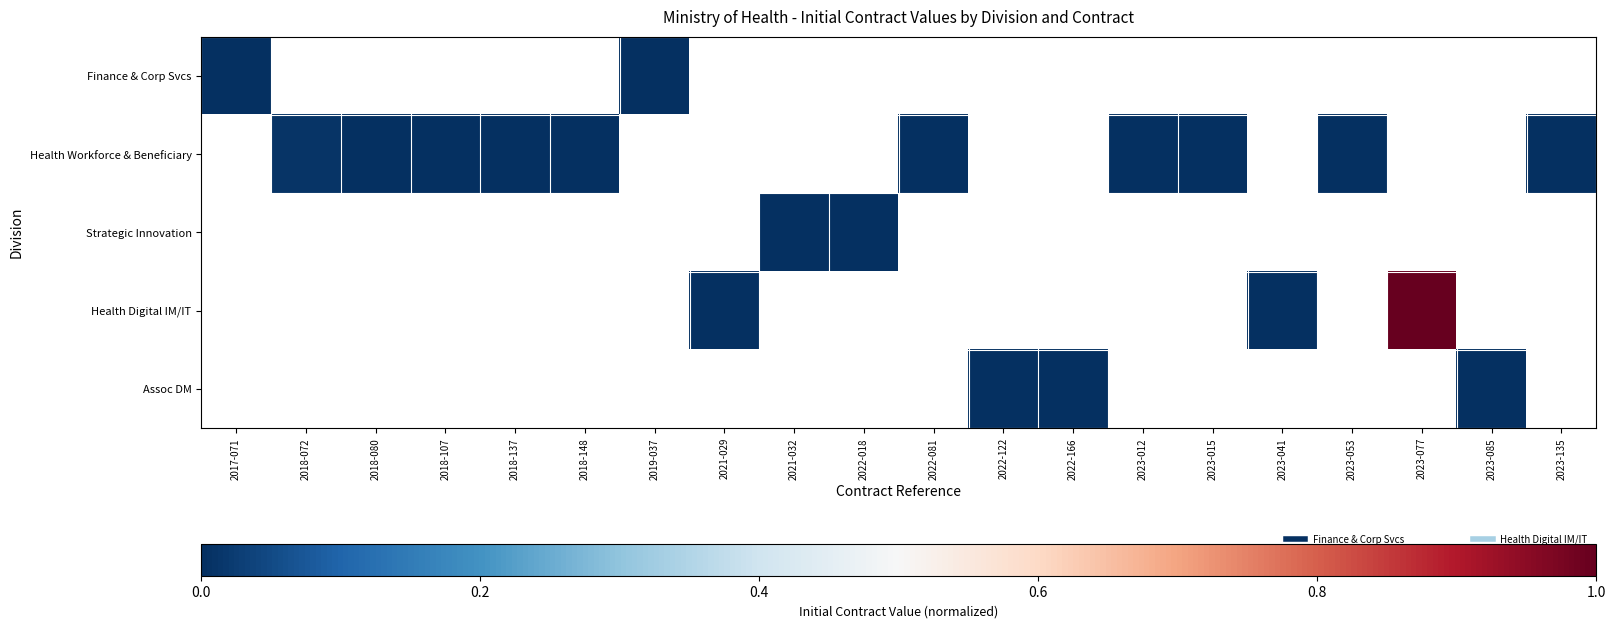

Count the number of data series in this chart.

5